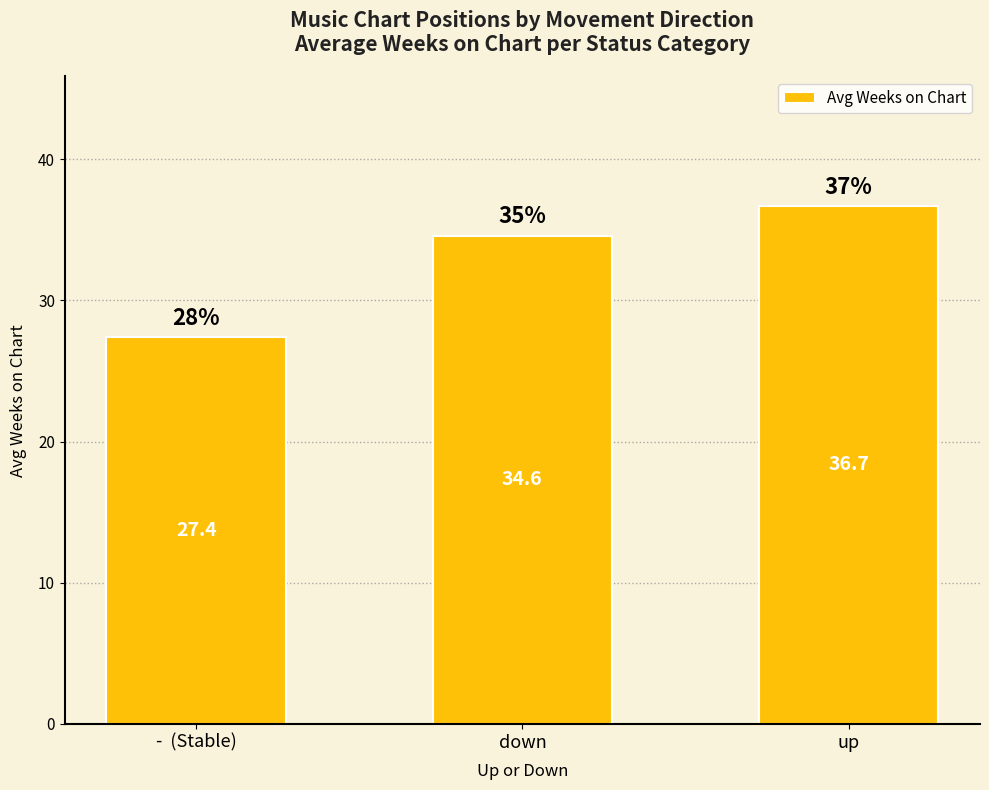

How many values are below 34?

1